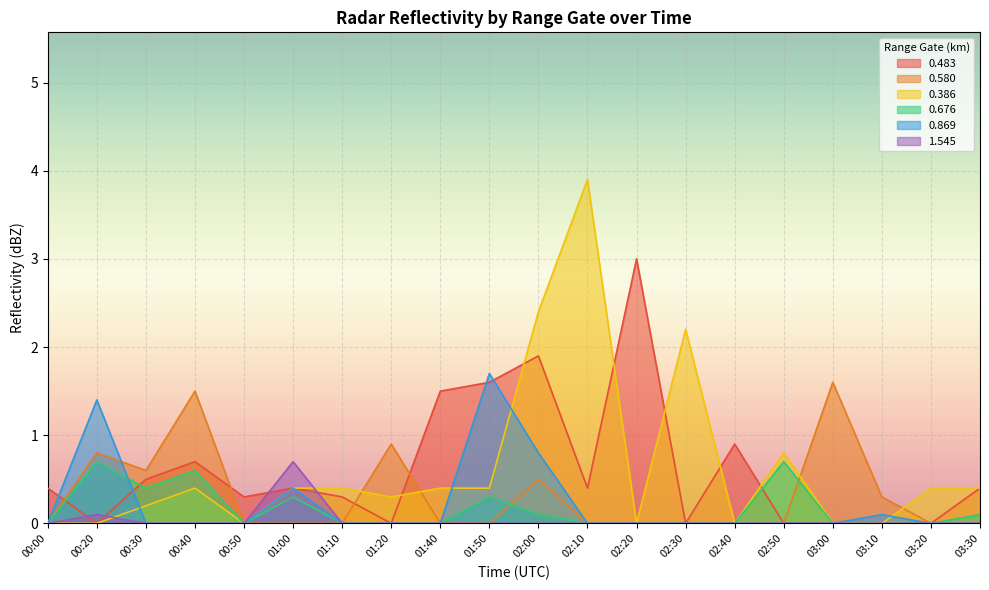

What are all the series names shown in the legend?

0.483, 0.580, 0.386, 0.676, 0.869, 1.545